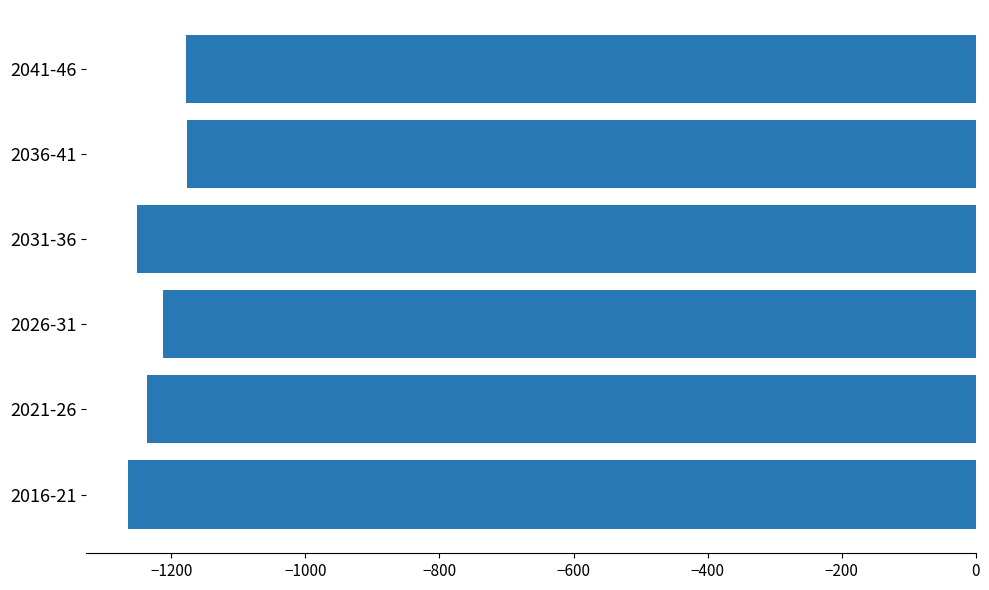

What is the change in value from 2031-36 to 2036-41?

+74.4